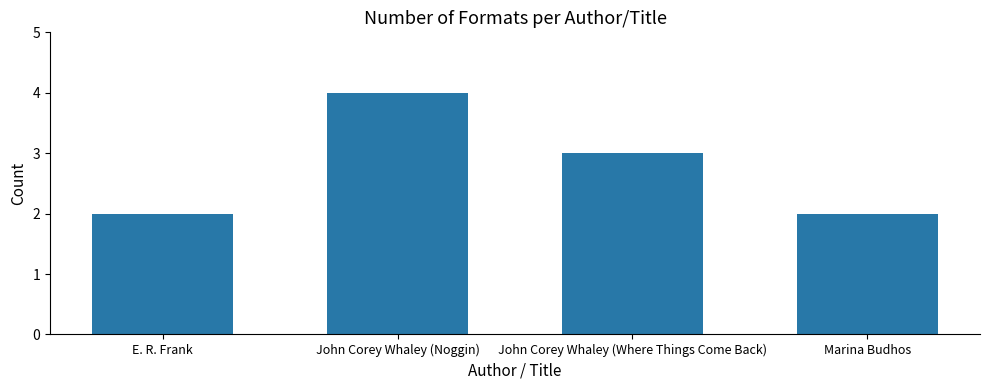

How many bars are there in total?

4